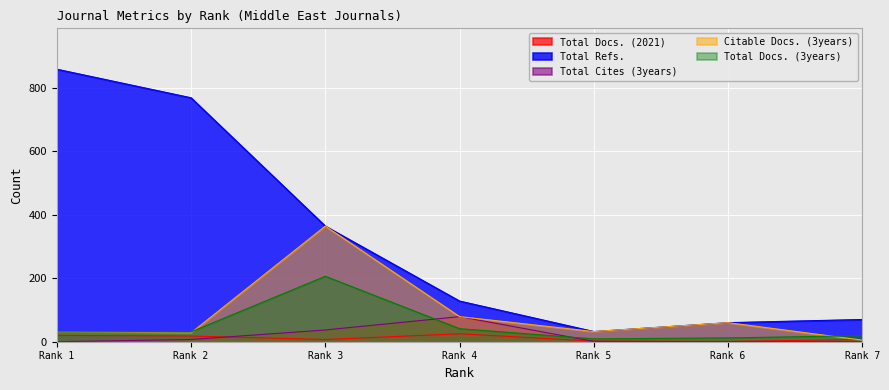

Rank the series by their maximum value, from highest to lowest.

Total Refs., Citable Docs. (3years), Total Docs. (3years), Total Cites (3years), Total Docs. (2021)